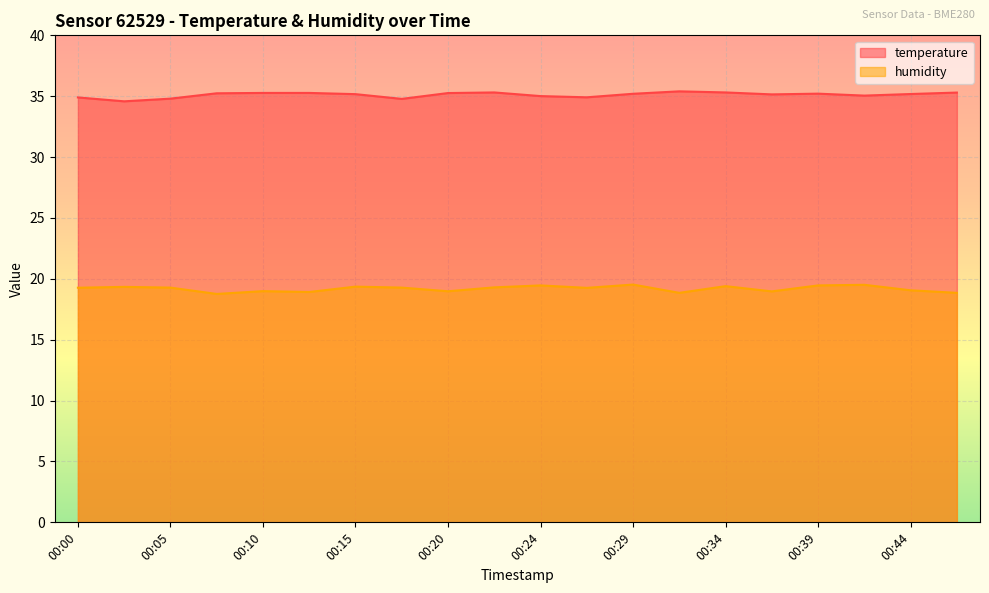

True or false: temperature and humidity intersect in this chart.

False